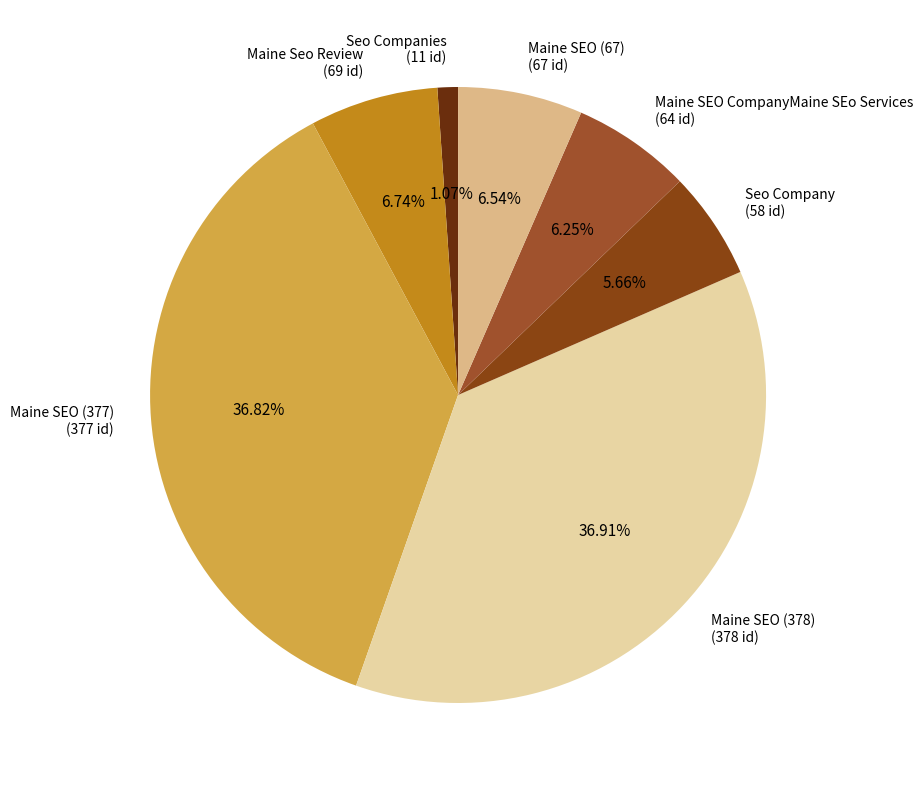

How many slices are in this pie chart?

7